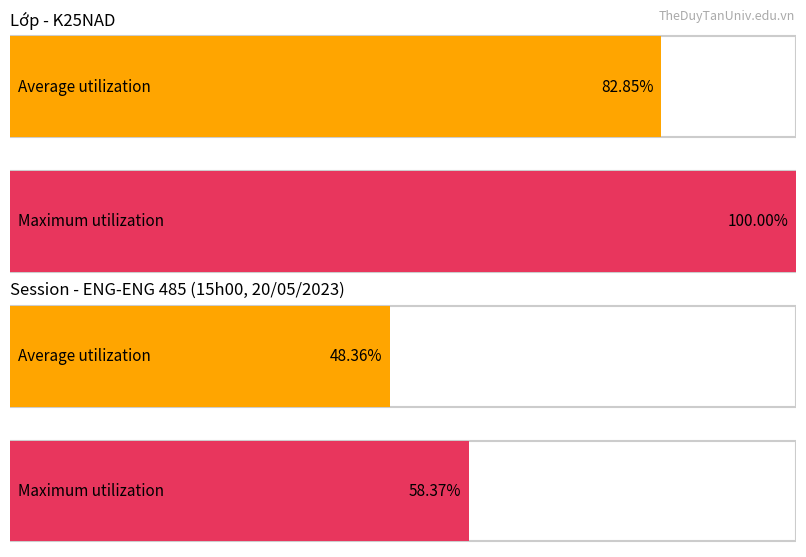

List the series in order of their overall mean, highest first.

Maximum utilization, Average utilization